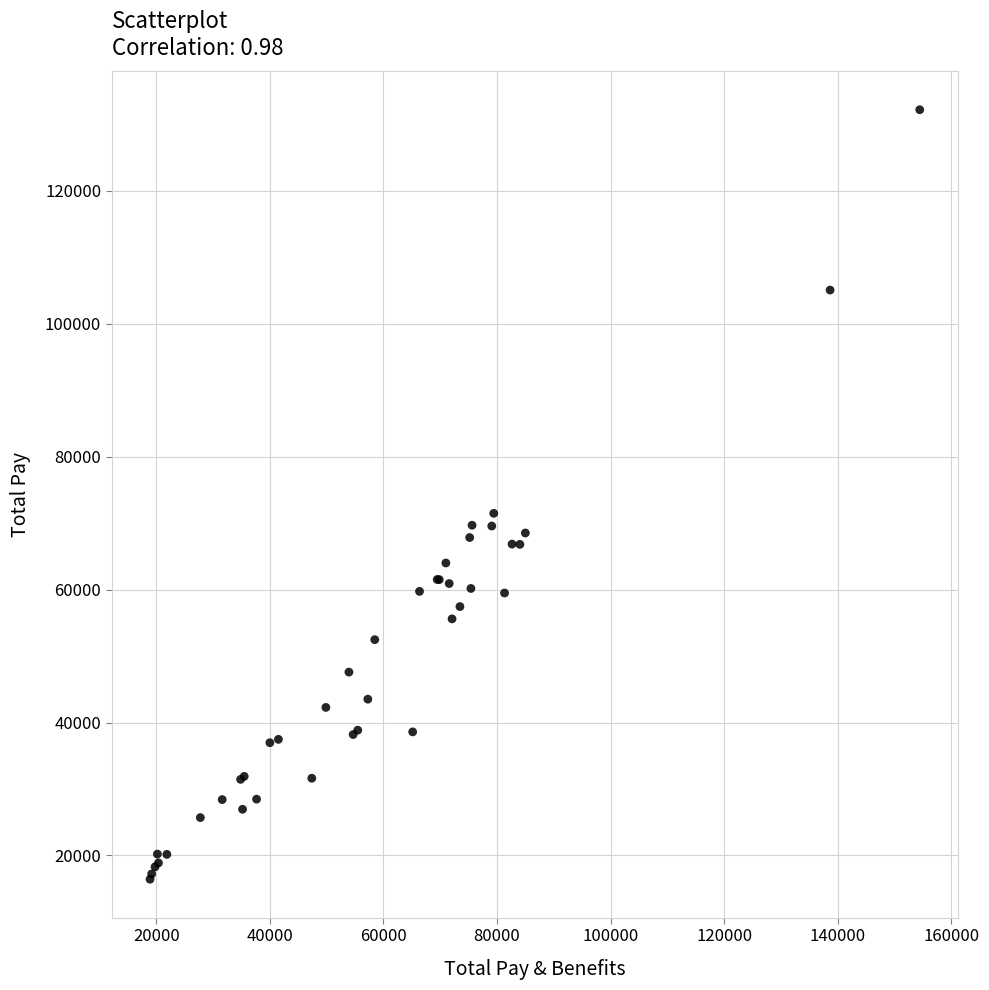

What Y value in the scatter plot is closest to 74311?

71476